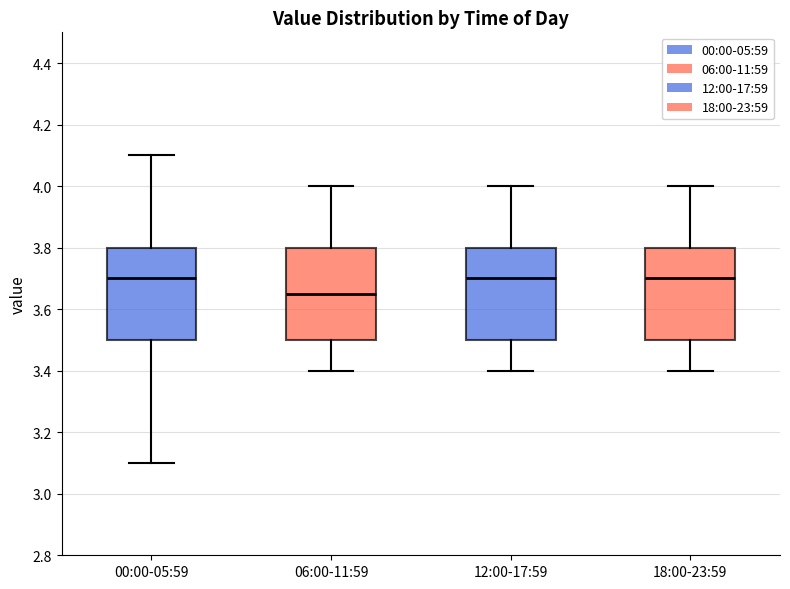

Reading left to right, read every box against the y-axis: the position of its median line, the range the box covers, and the ends of its whiskers. The values are not printed on the chart, so give them approximately, as read against the axis.

00:00-05:59: median 3.70, box 3.50 to 3.80, whiskers 3.10 to 4.10
06:00-11:59: median 3.66, box 3.50 to 3.80, whiskers 3.40 to 4.00
12:00-17:59: median 3.70, box 3.50 to 3.80, whiskers 3.40 to 4.00
18:00-23:59: median 3.70, box 3.50 to 3.80, whiskers 3.40 to 4.00